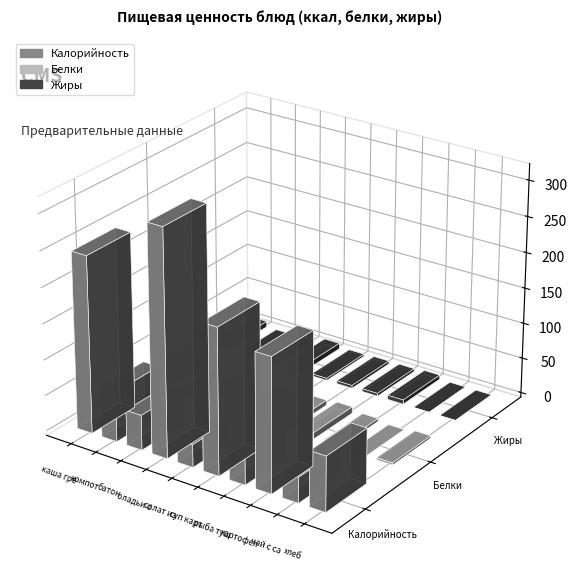

How many Жиры values are between 0 and 6?

8